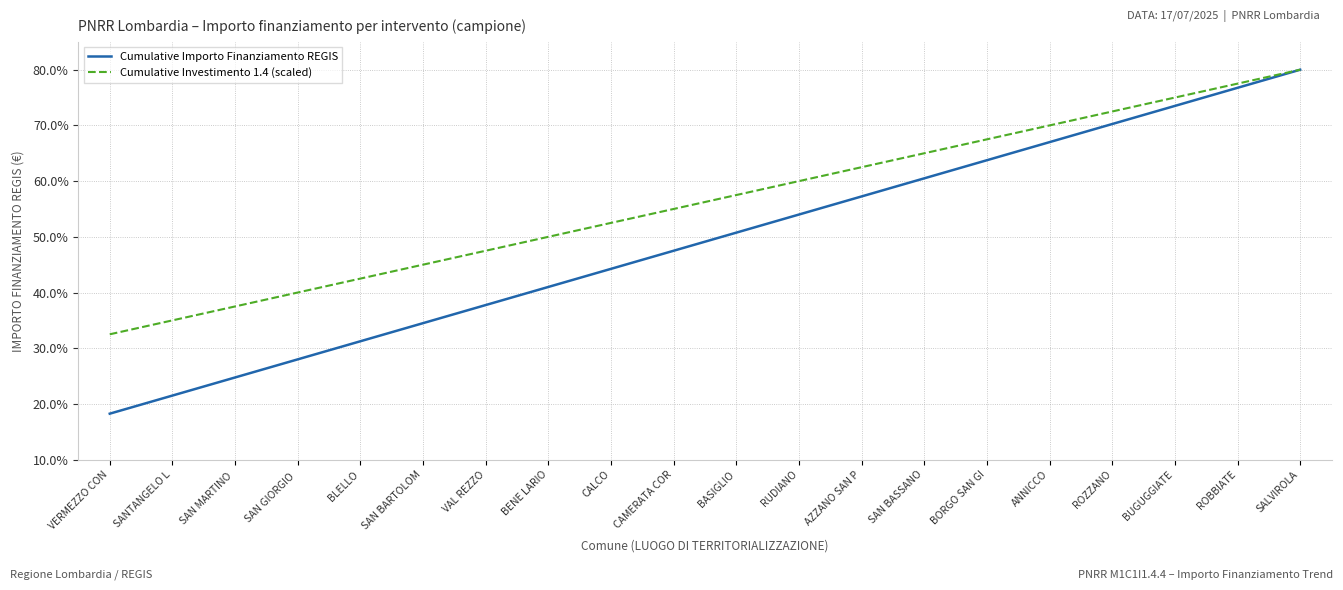

Where does the Cumulative Importo Finanziamento REGIS series first go above 50?

BASIGLIO